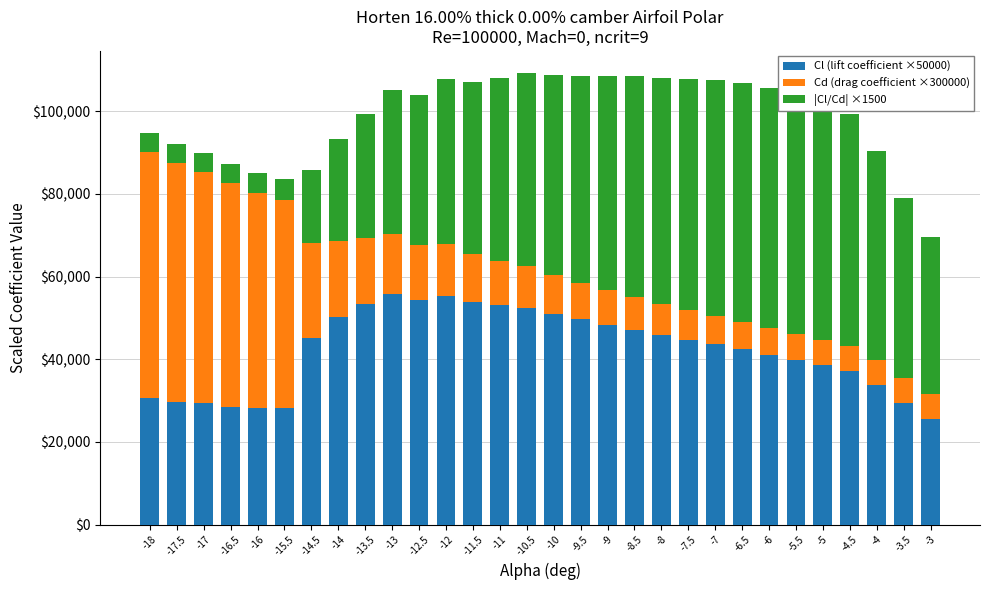

What is the total value across all series at -15.5?

83641.0